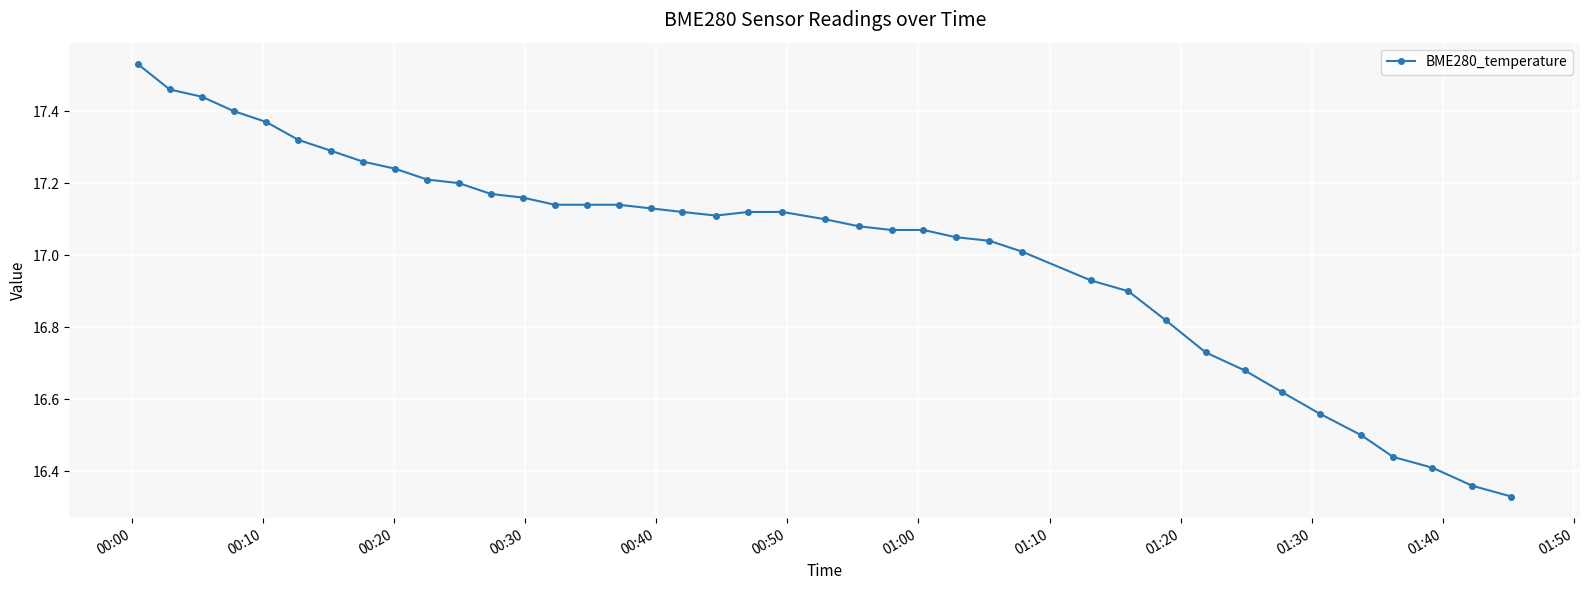

What is the difference between the maximum and minimum values?

1.2